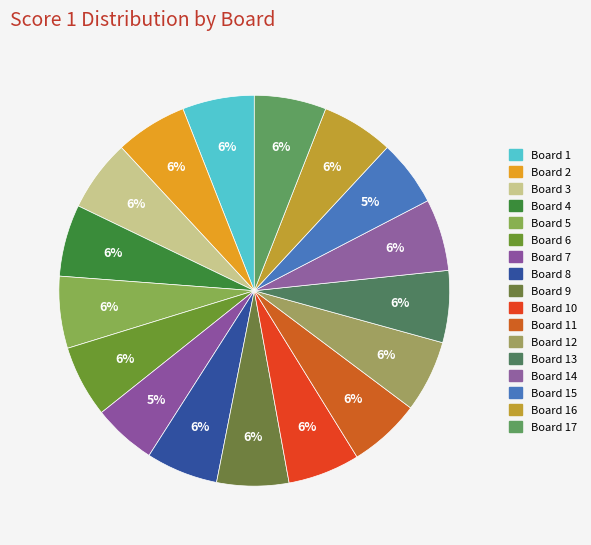

Count the number of slices in the pie.

17